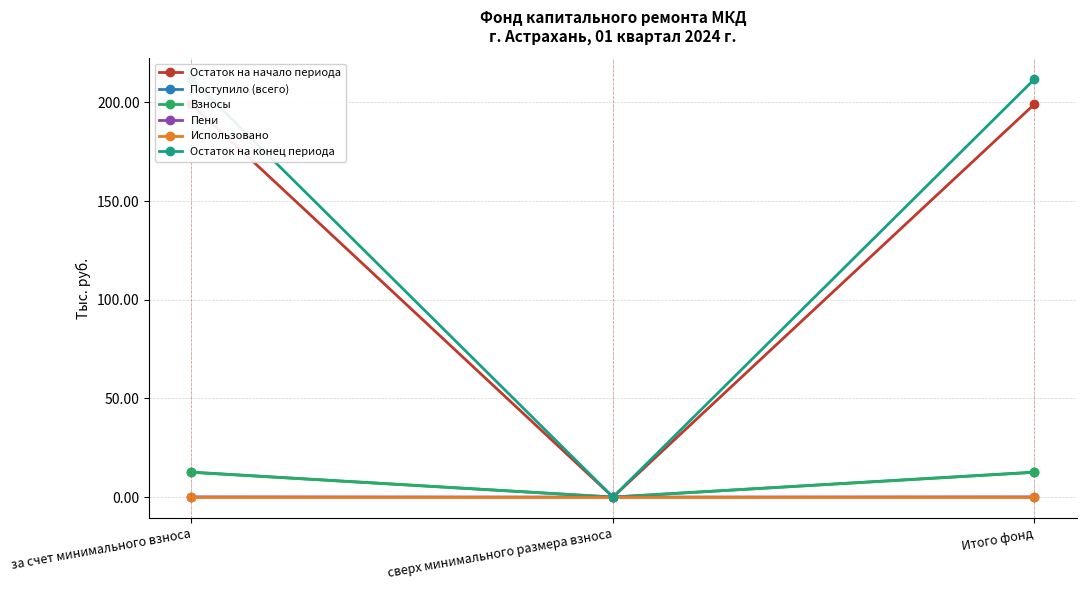

Reading left to right, what are all the values shown in this chart?

Остаток на начало периода: за счет минимального взноса=199.1	сверх минимального размера взноса=0.0	Итого фонд=199.1
Поступило (всего): за счет минимального взноса=12.6	сверх минимального размера взноса=0.0	Итого фонд=12.6
Взносы: за счет минимального взноса=12.5	сверх минимального размера взноса=0.0	Итого фонд=12.5
Пени: за счет минимального взноса=0.1	сверх минимального размера взноса=0.0	Итого фонд=0.1
Использовано: за счет минимального взноса=0.0	сверх минимального размера взноса=0.0	Итого фонд=0.0
Остаток на конец периода: за счет минимального взноса=211.8	сверх минимального размера взноса=0.0	Итого фонд=211.8